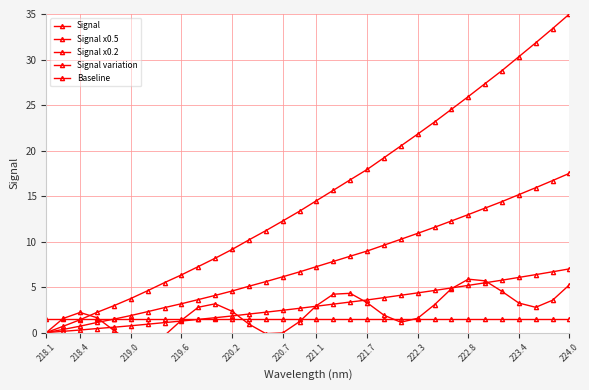

True or false: Signal and Signal x0.2 intersect in this chart.

False